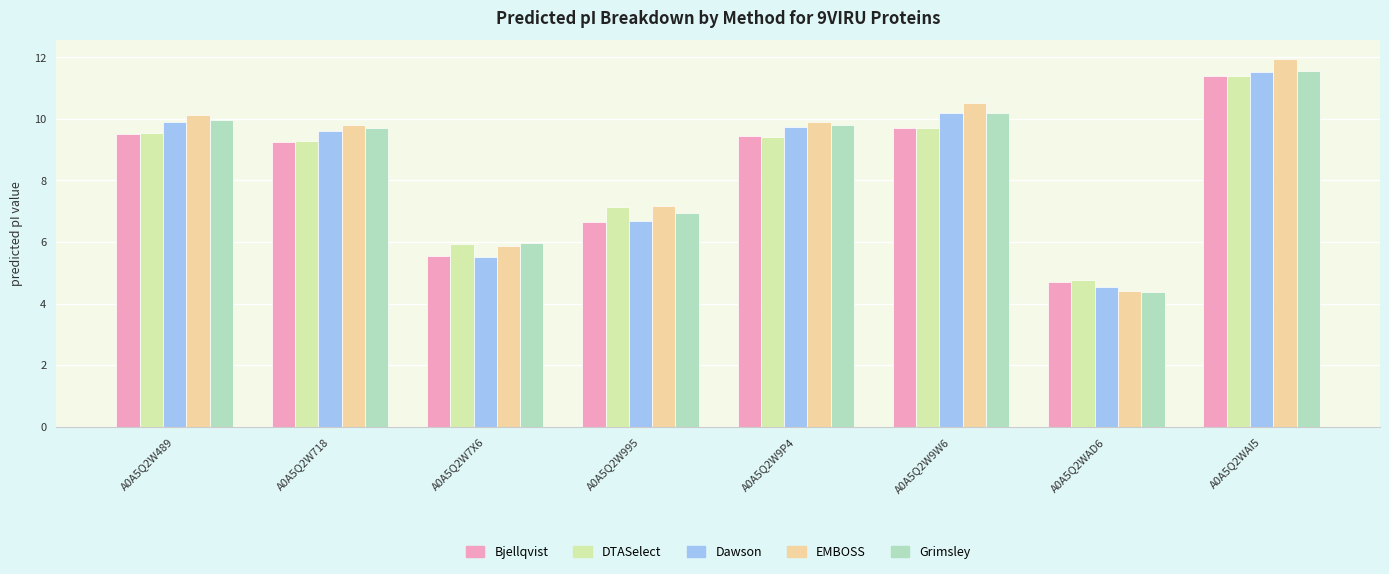

Is it true that DTASelect equals 4.7 at A0A5Q2WAD6?

True